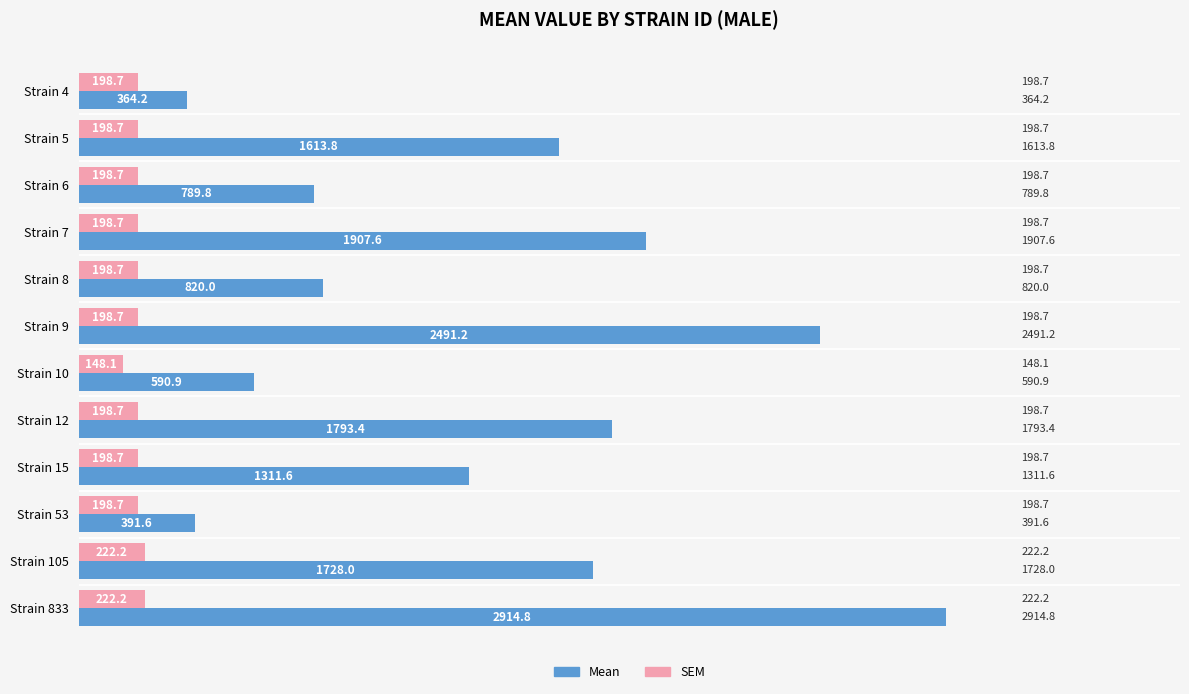

Rank the series by their maximum value, from lowest to highest.

SEM, Mean